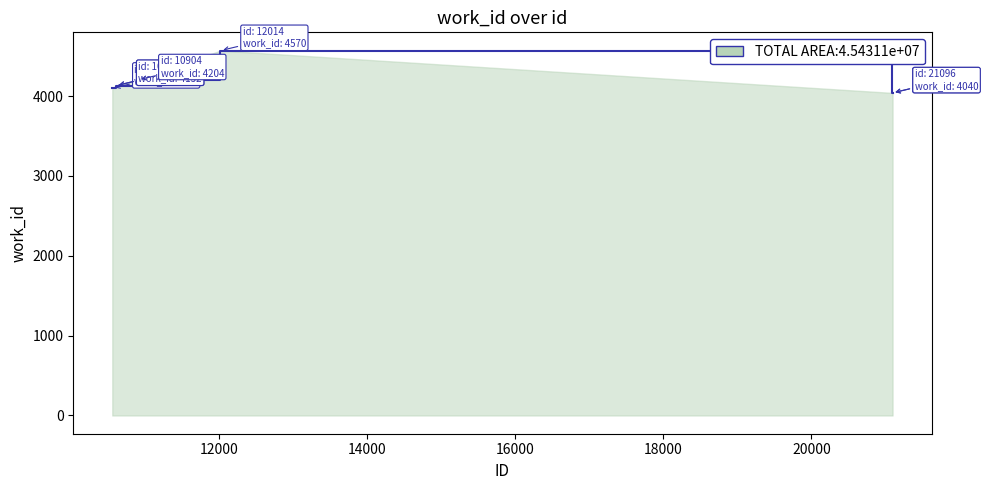

What is the difference between the maximum and minimum values?

530